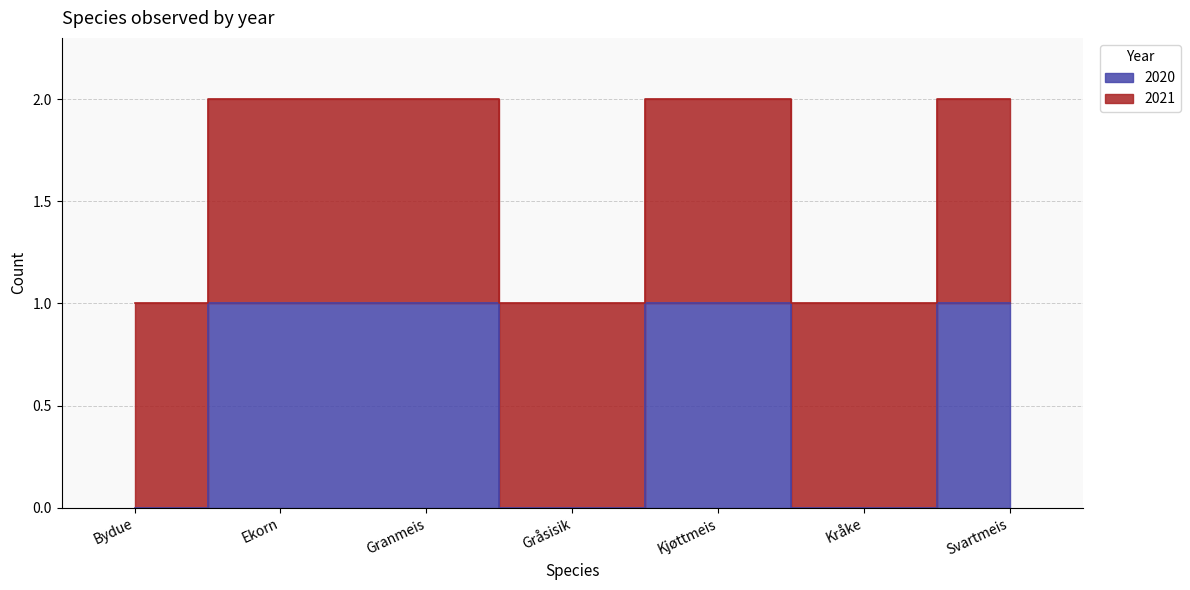

Rank the categories by value from highest to lowest.

Ekorn, Granmeis, Kjøttmeis, Svartmeis, Bydue, Gråsisik, Kråke